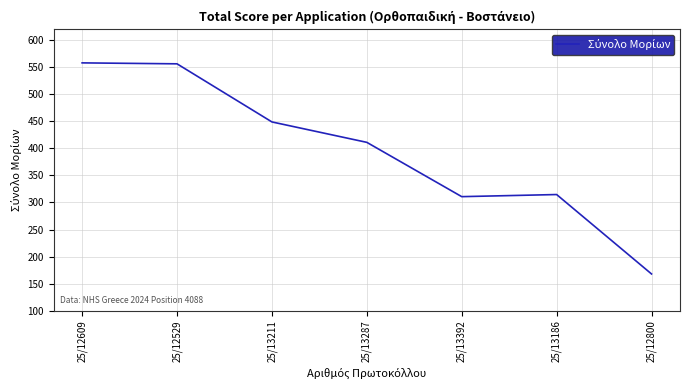

How many lines are shown in the chart?

1